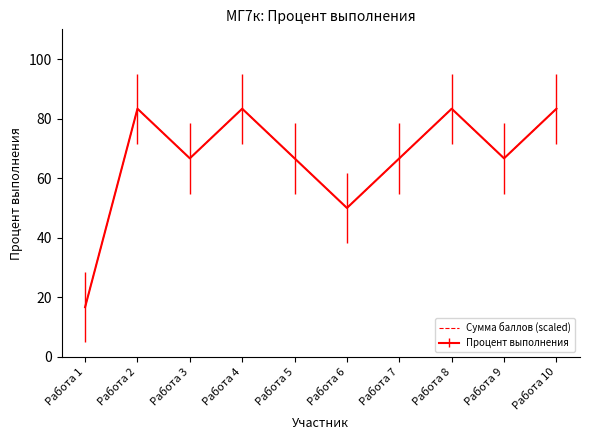

Is it true that Сумма баллов (scaled) equals 83.3 at Работа 10?

True